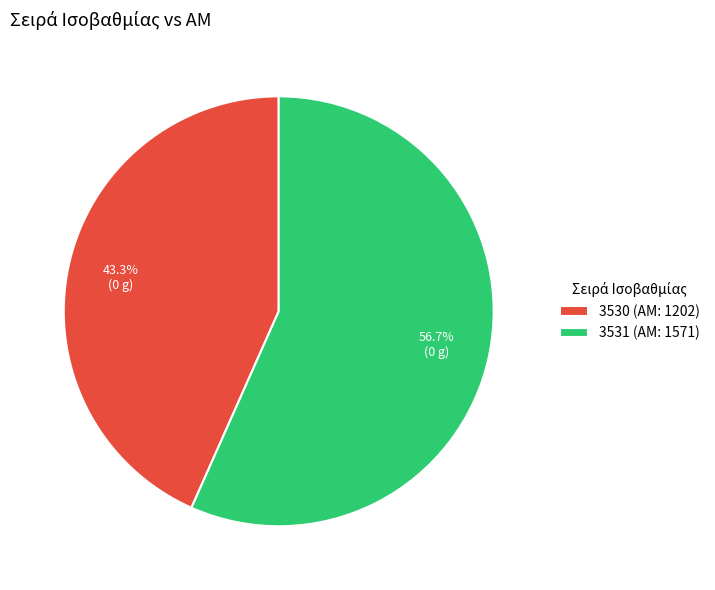

To the nearest percent, what is the combined percentage of 3530 and 3531?

100%